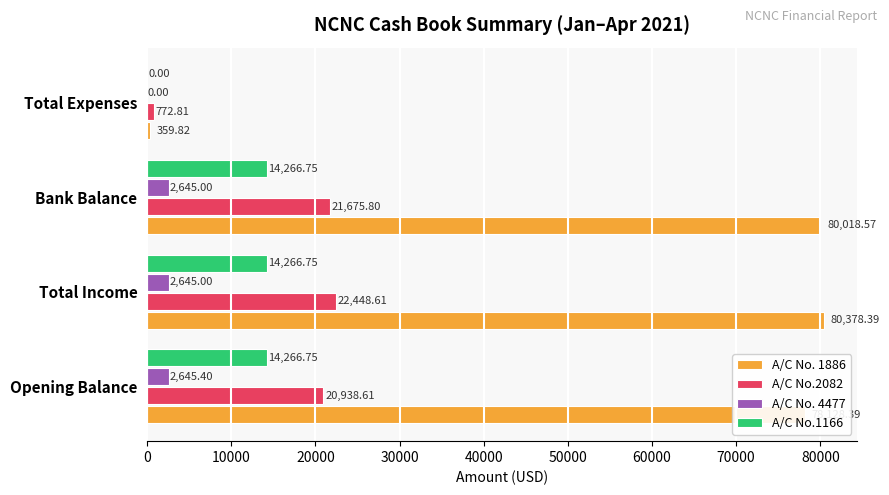

What is the sum of all A/C No.2082 values?

65835.8